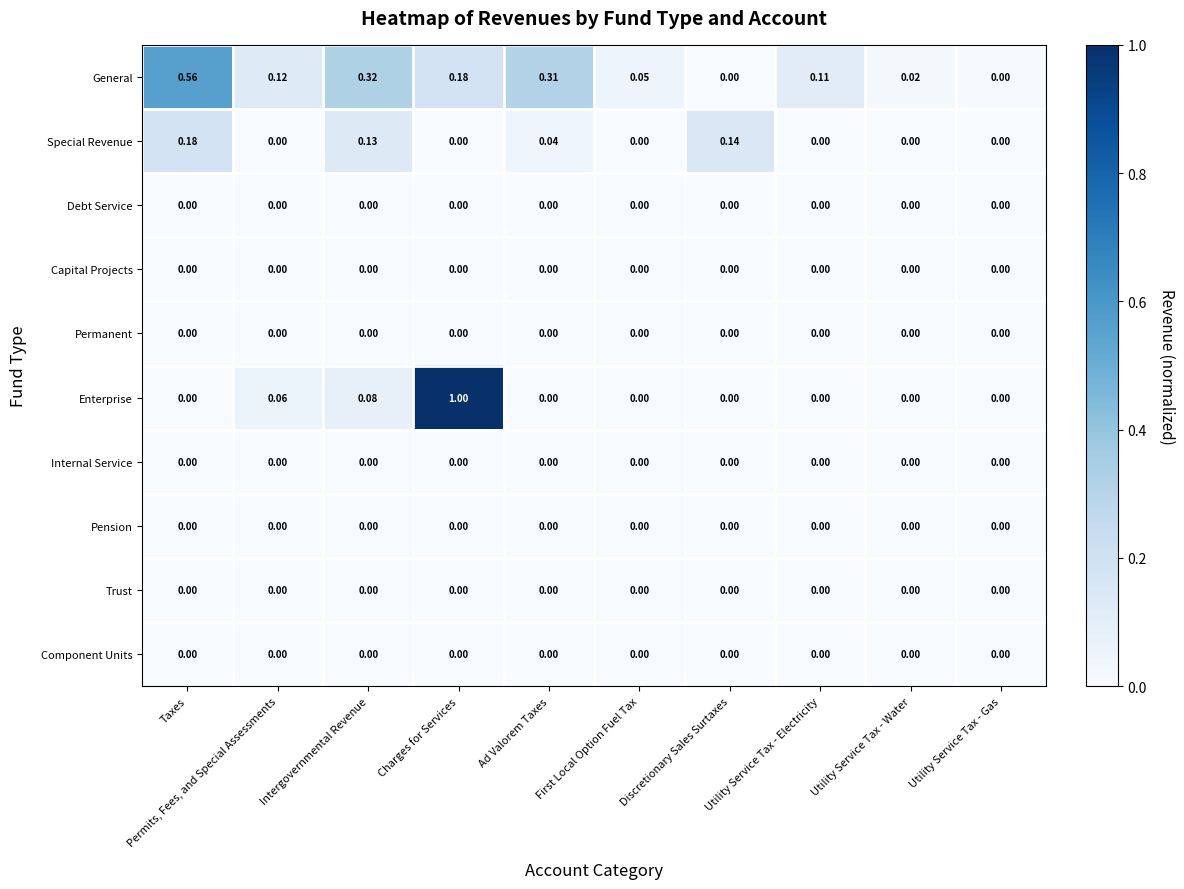

Which category has the highest value across all series?

Charges for Services